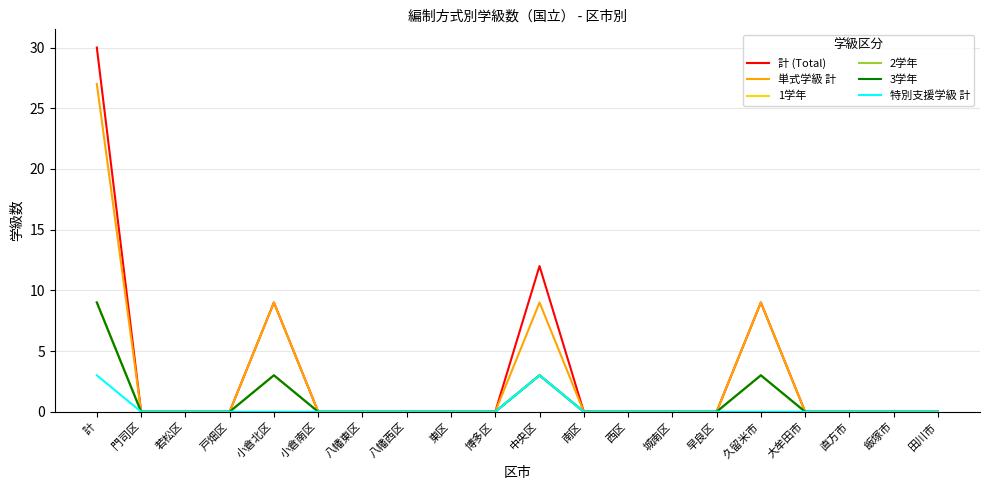

The 1学年 series shows 4 at 久留米市. True or false?

False